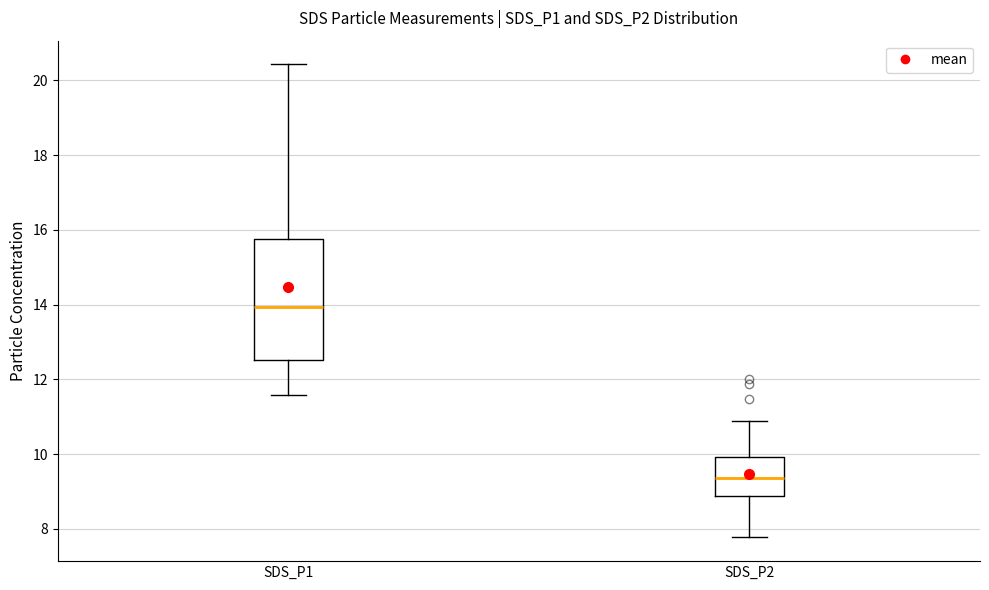

Where does the upper whisker of the box for SDS_P1 end on the y-axis? The values are not printed on the chart, so give them approximately, as read against the axis.

20.4